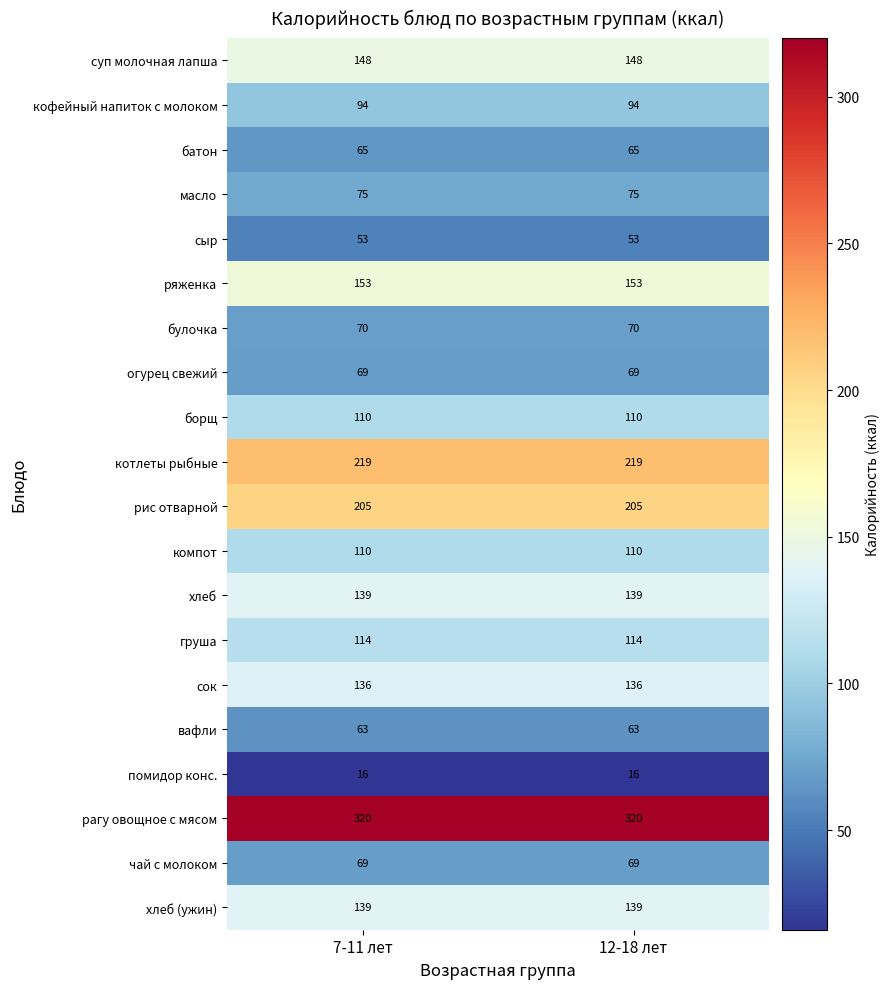

What is the difference between the highest and lowest values at 7-11 лет?

304